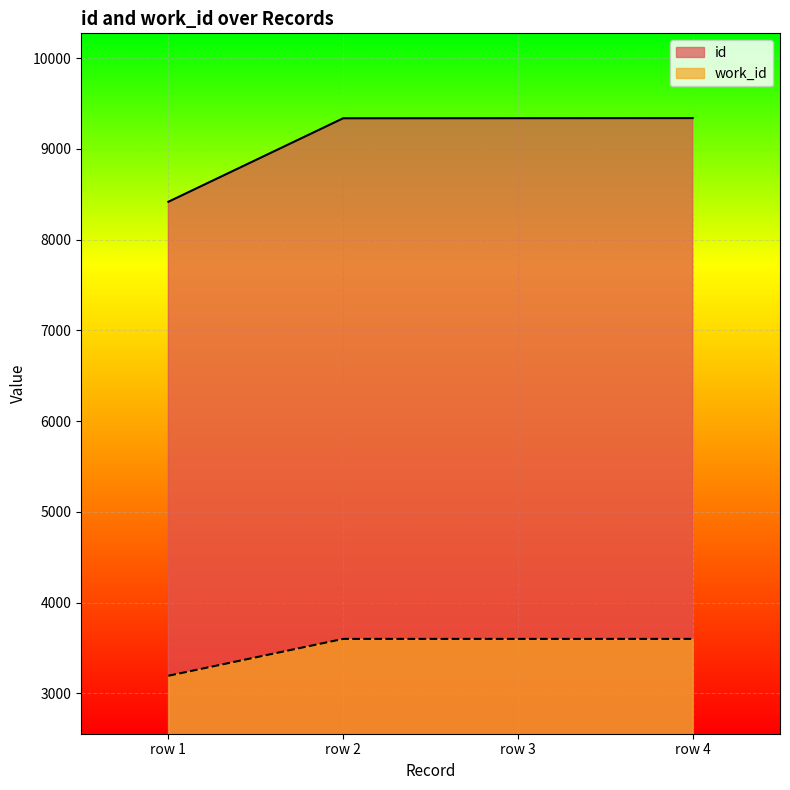

The value of id at 2003-11-04 is 14859. True or false?

False